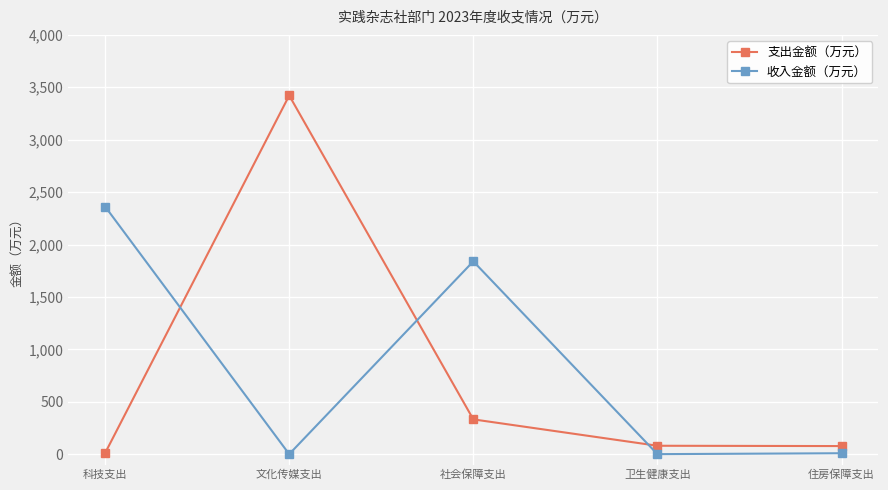

How many lines are shown in the chart?

2